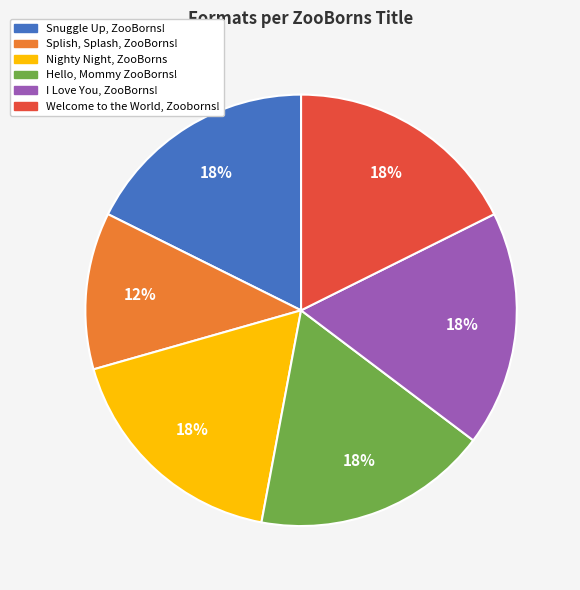

How many slices are in this pie chart?

6